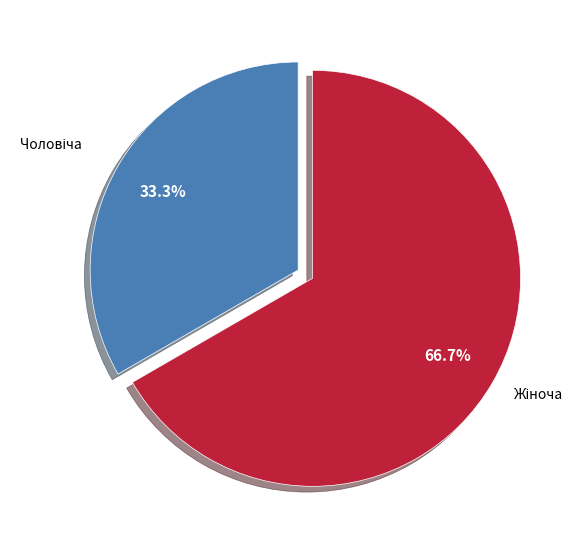

Which category accounts for the majority?

Жіноча